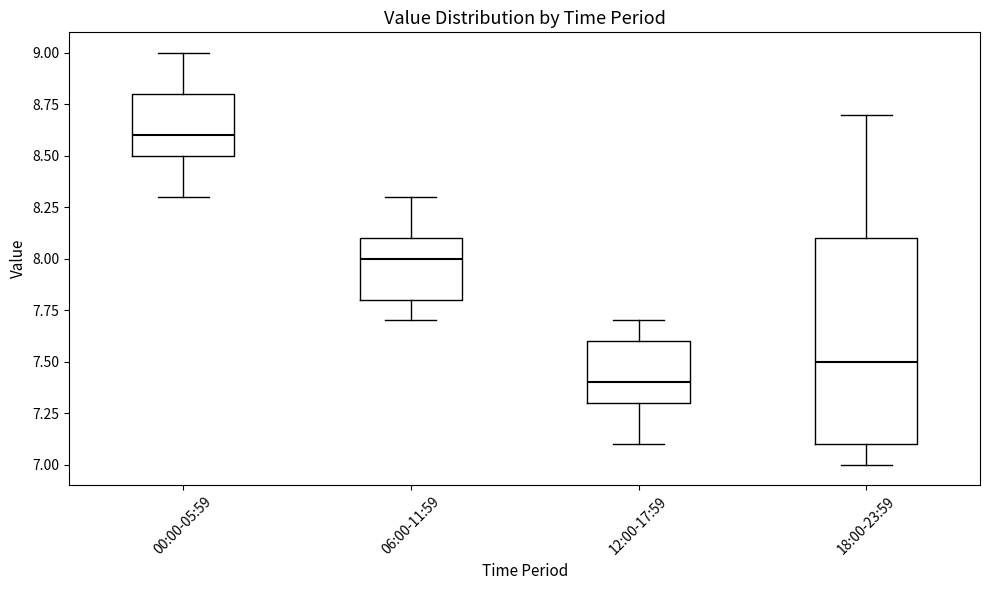

Reading left to right, read every box against the y-axis: the position of its median line, the range the box covers, and the ends of its whiskers. The values are not printed on the chart, so give them approximately, as read against the axis.

00:00-05:59: median 8.6, box 8.5 to 8.8, whiskers 8.3 to 9.0
06:00-11:59: median 8.0, box 7.8 to 8.1, whiskers 7.7 to 8.3
12:00-17:59: median 7.4, box 7.3 to 7.6, whiskers 7.1 to 7.7
18:00-23:59: median 7.5, box 7.1 to 8.1, whiskers 7.0 to 8.7